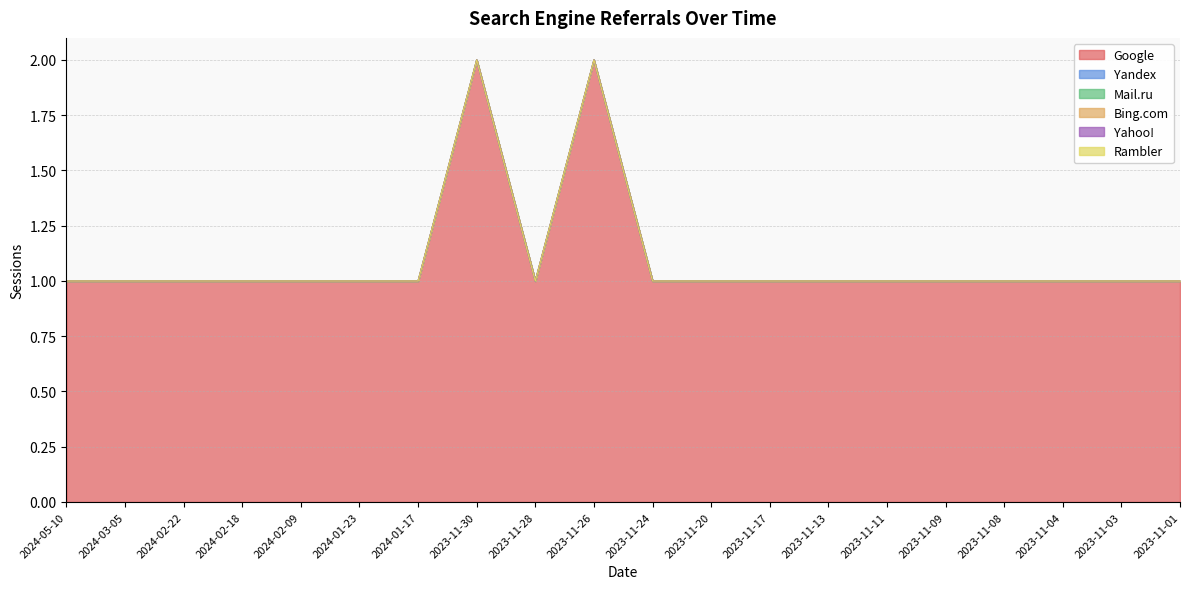

True or false: Mail.ru and Bing.com intersect in this chart.

False